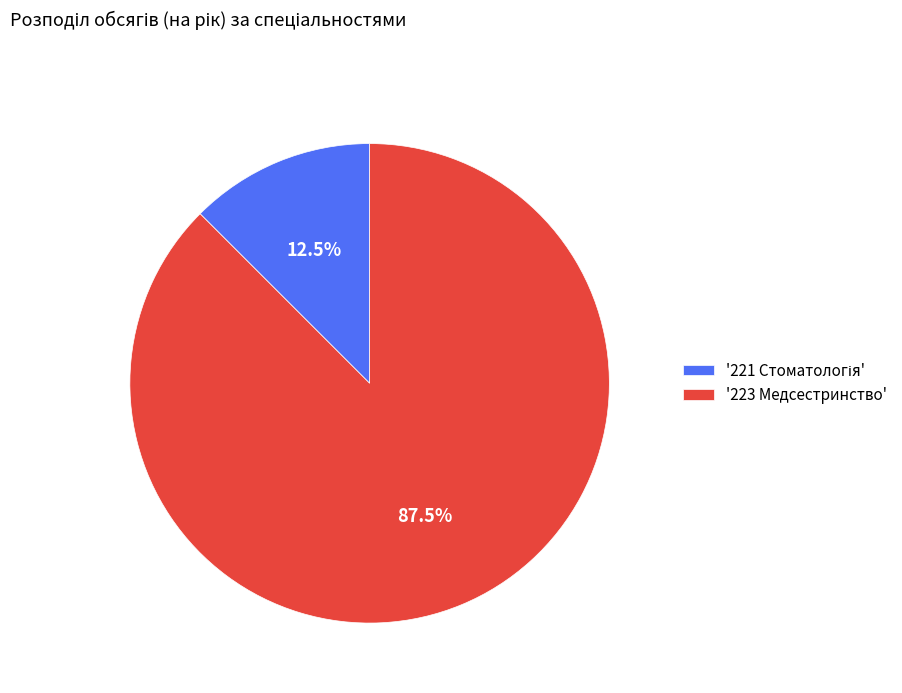

To the nearest percent, what is the difference between the largest and smallest slice percentages?

75%